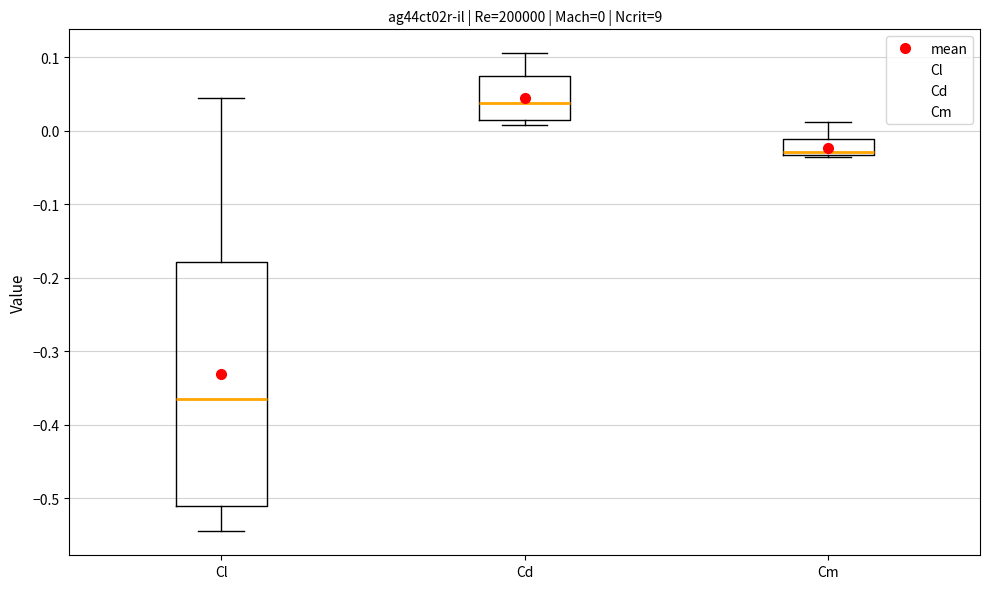

Which box's median line is the highest?

Cd